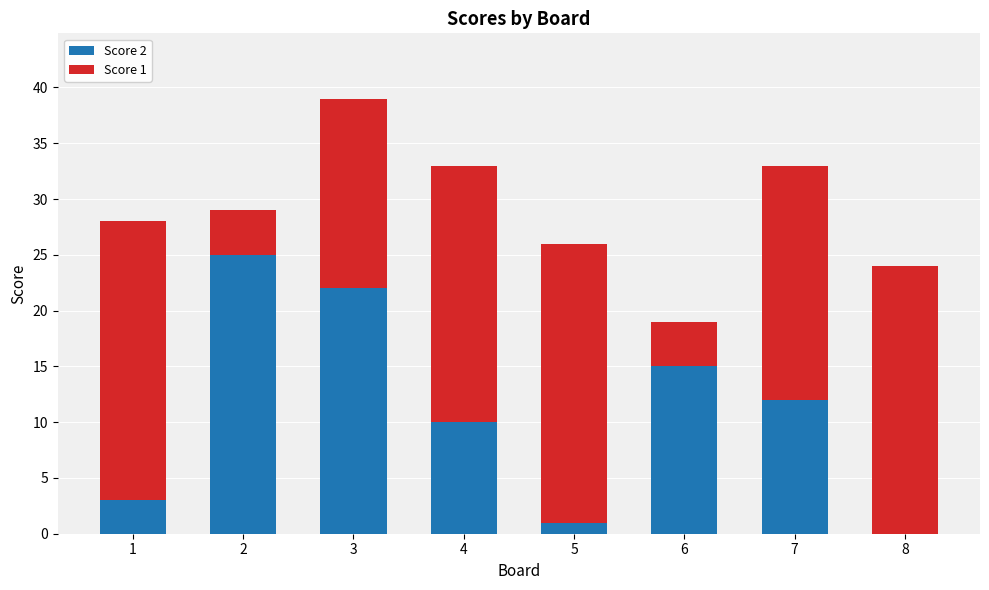

Reading right to left, what are the values for Score 2?

8=0	7=12	6=15	5=1	4=10	3=22	2=25	1=3